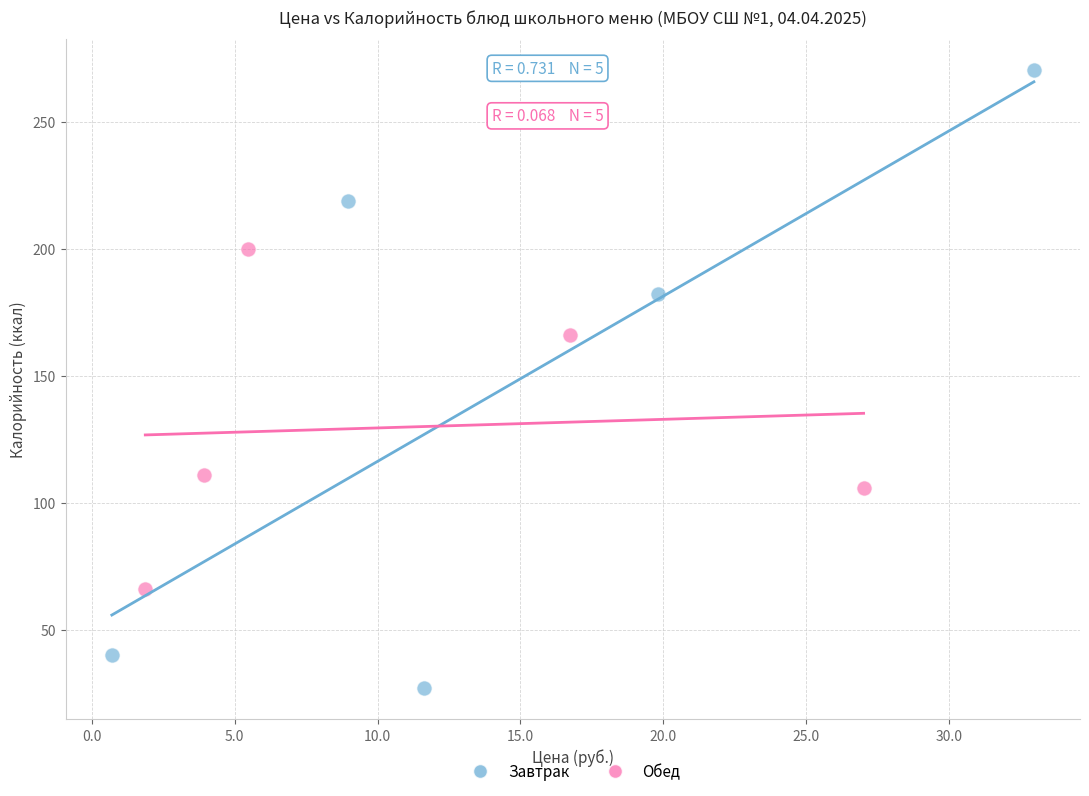

Which series contains the lowest Y value?

Завтрак